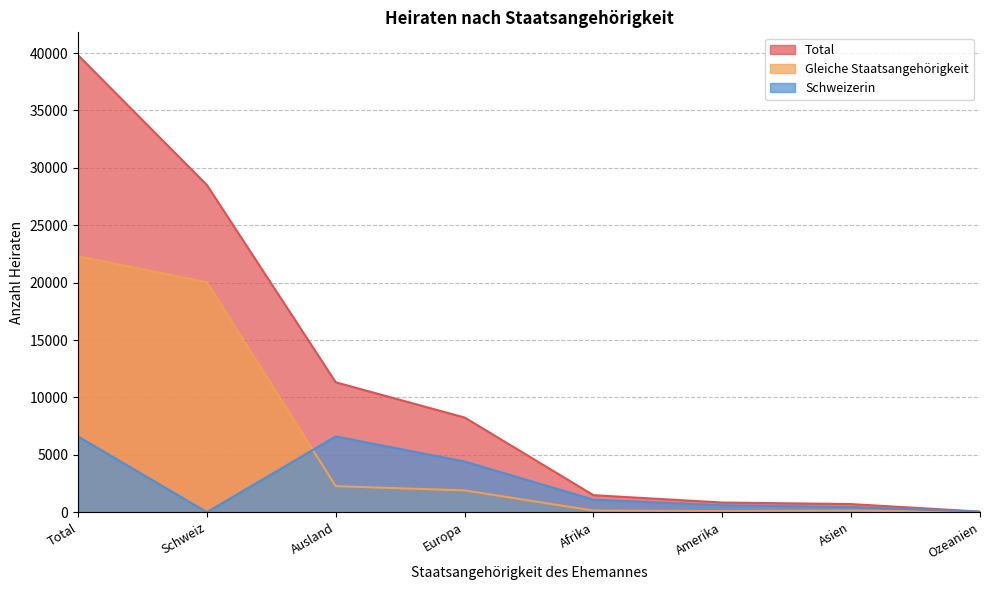

What is the label of the 1st point from the right?

Ozeanien